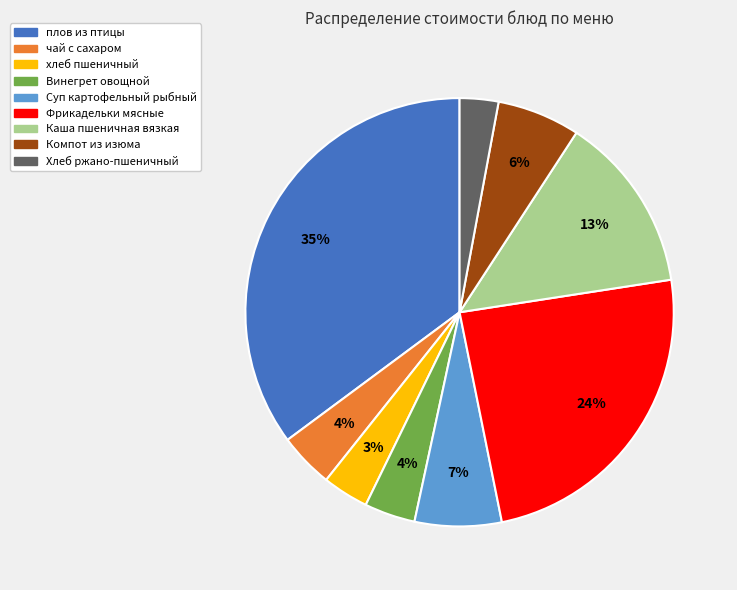

Do Каша пшеничная вязкая and плов из птицы together represent more than half of the pie?

No